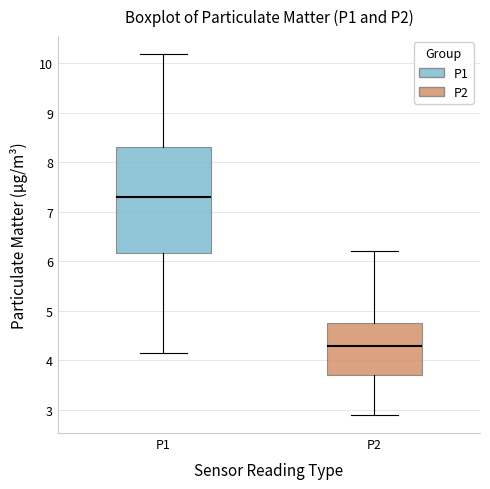

Reading left to right, read every box against the y-axis: the position of its median line, the range the box covers, and the ends of its whiskers. The values are not printed on the chart, so give them approximately, as read against the axis.

P1: median 7.3, box 6.2 to 8.3, whiskers 4.2 to 10.2
P2: median 4.3, box 3.7 to 4.8, whiskers 2.9 to 6.2